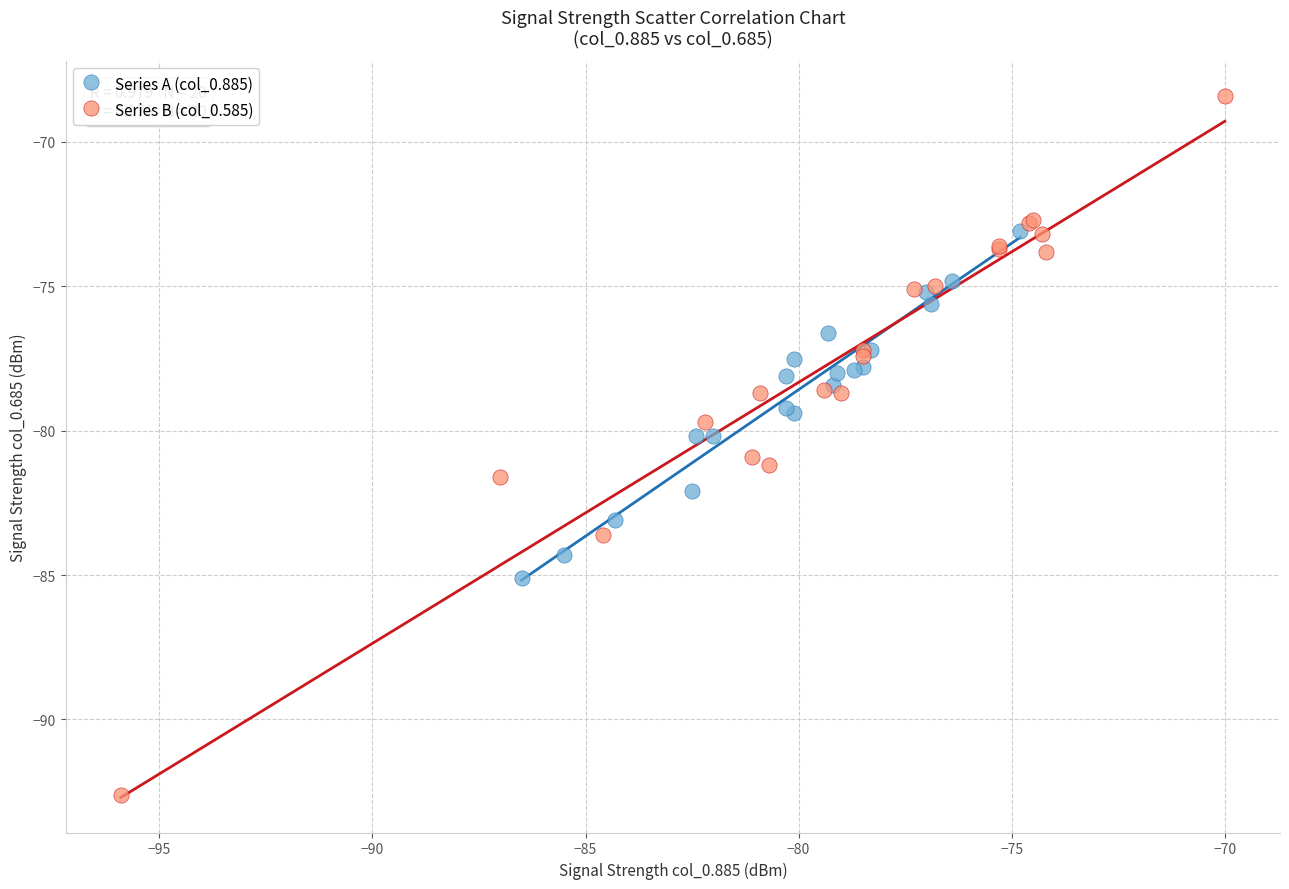

Which series reaches the minimum Y coordinate?

Series B (col_0.585)